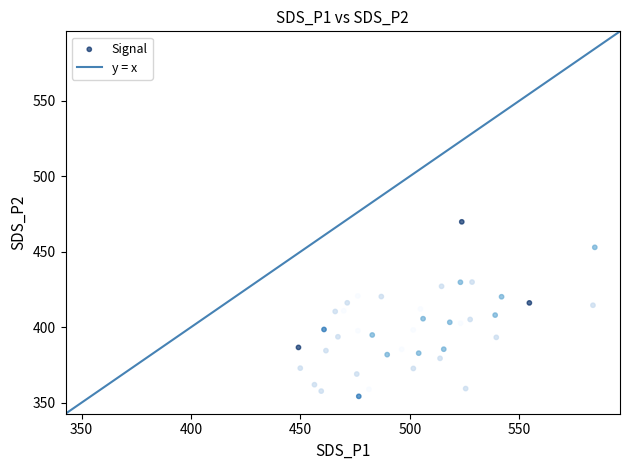

What is the range of X values (max minus min)?

135.4